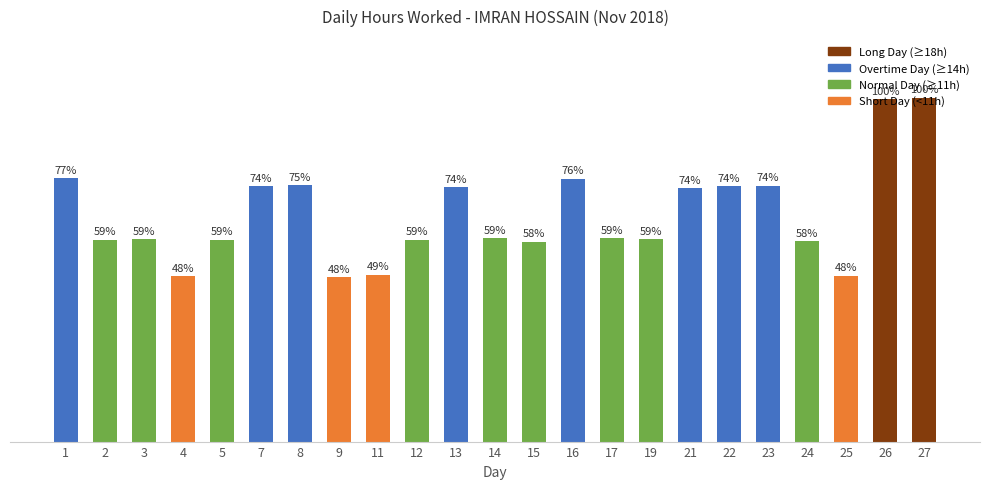

Which has a higher value, 26 or 14?

26